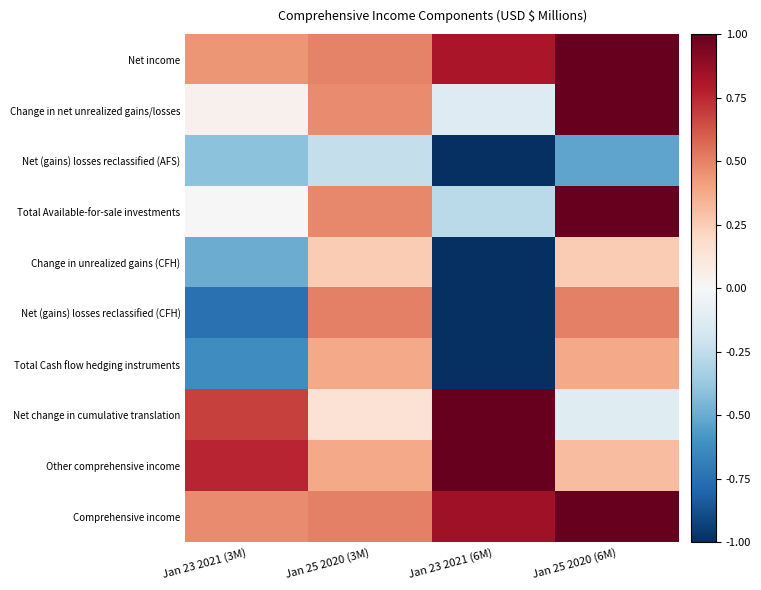

At which category is the sum across all series the highest?

Jan 25 2020 (6M)